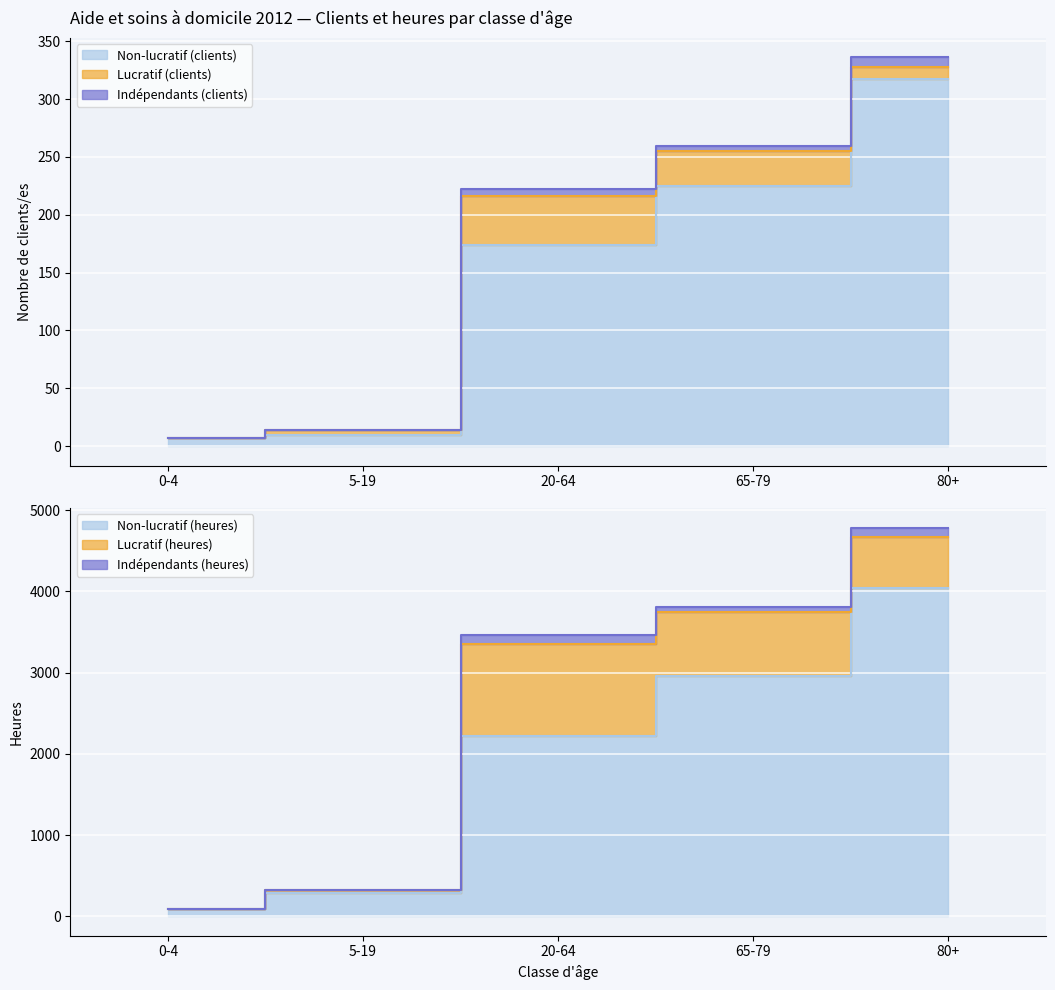

True or false: Non-lucratif (heures) and Lucratif (clients) cross at least once.

False